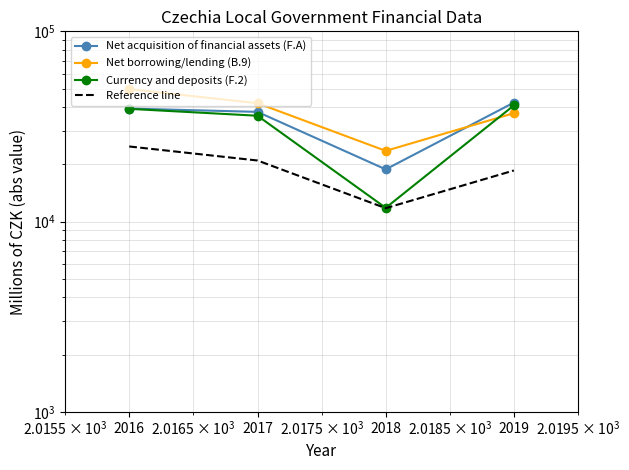

Which series has the largest range (max minus min)?

Currency and deposits (F.2)